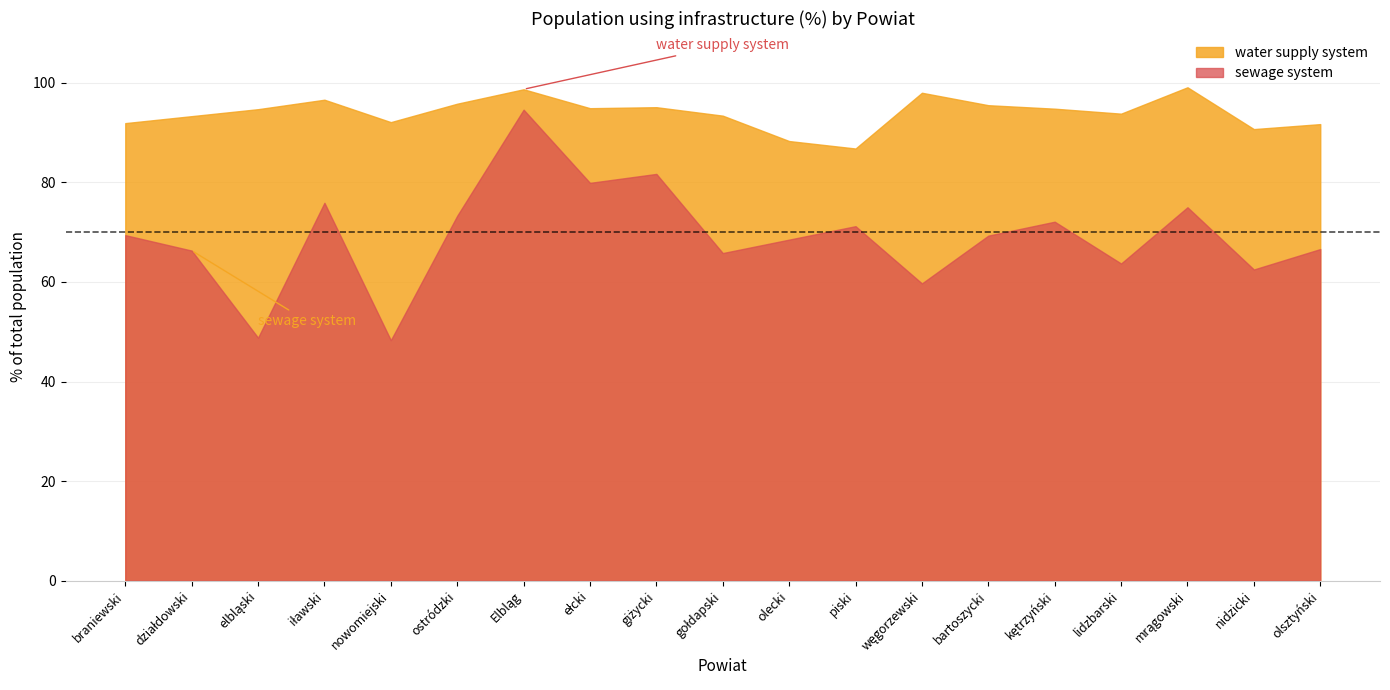

List the series in order of their peak value, highest first.

water supply system, sewage system